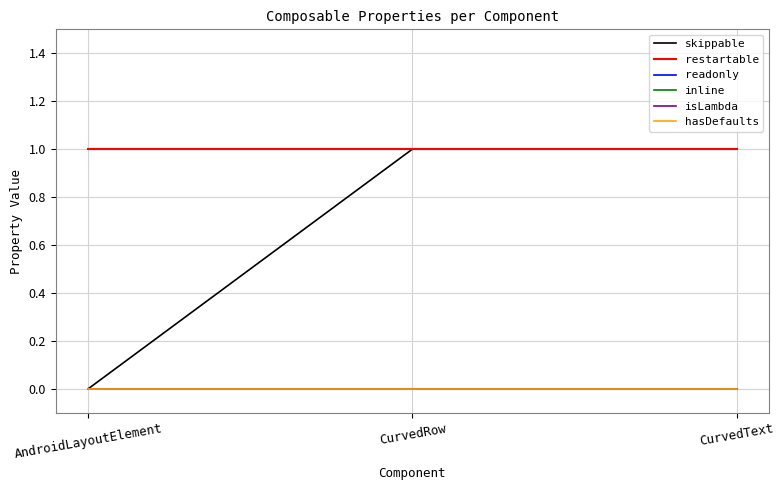

Does the chart display data point markers on the line(s)?

No